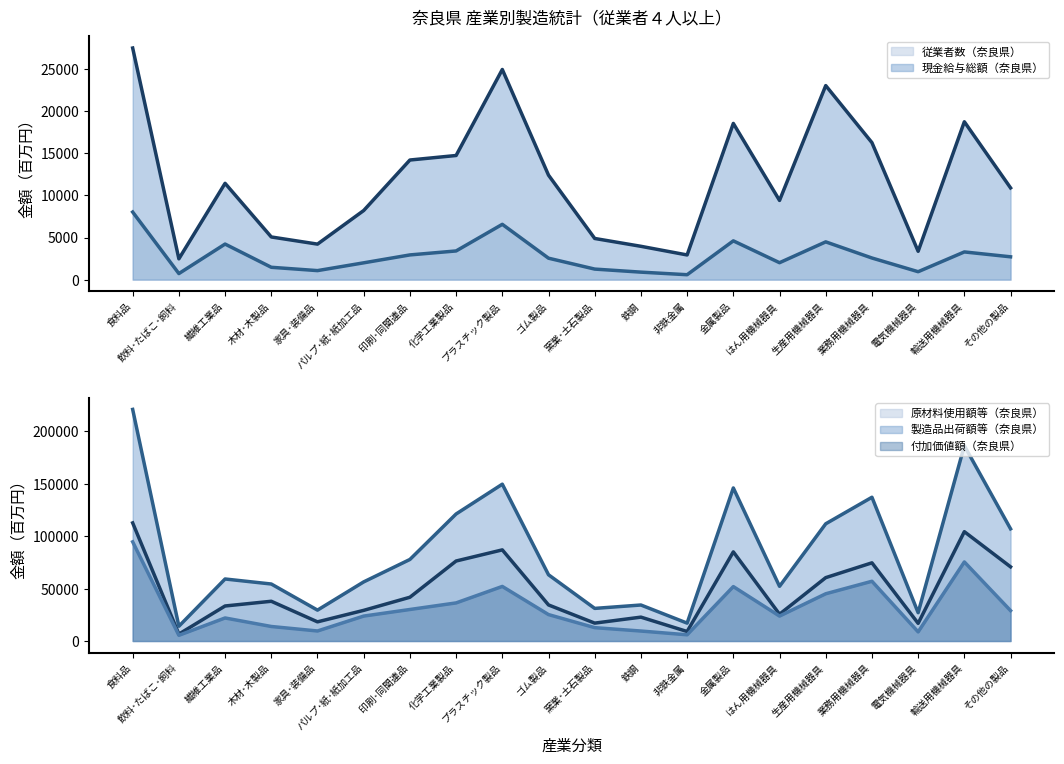

Where does the 製造品出荷額等（奈良県） series first go above 63211?

食料品